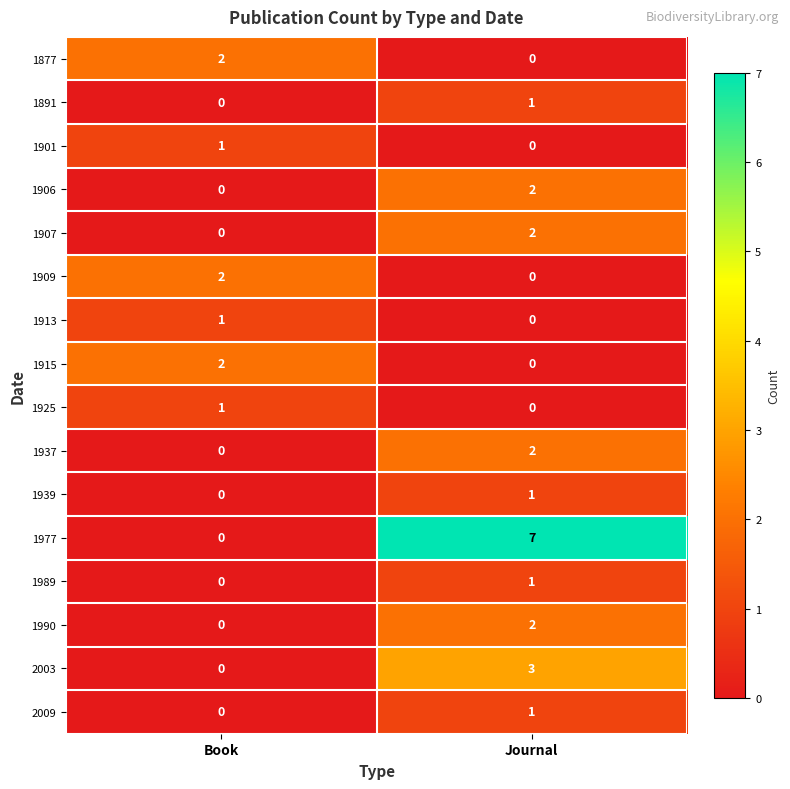

How many data points does each series have?

2